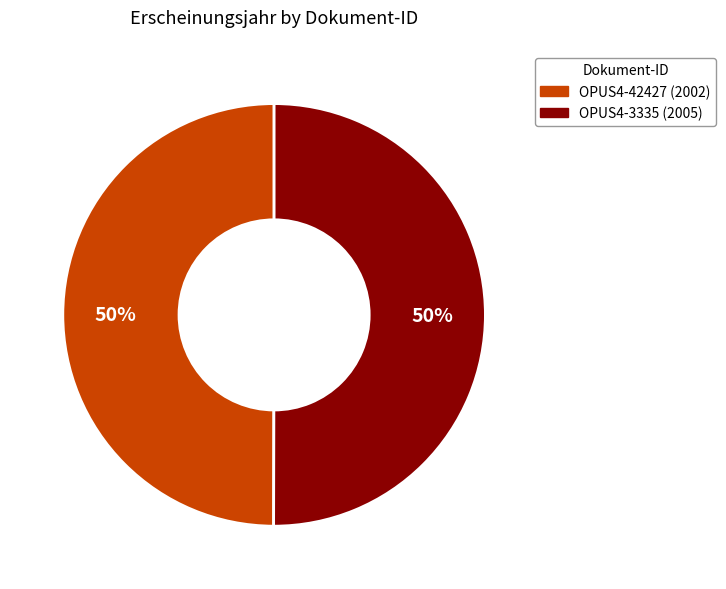

To the nearest percent, what is the average slice percentage?

50%